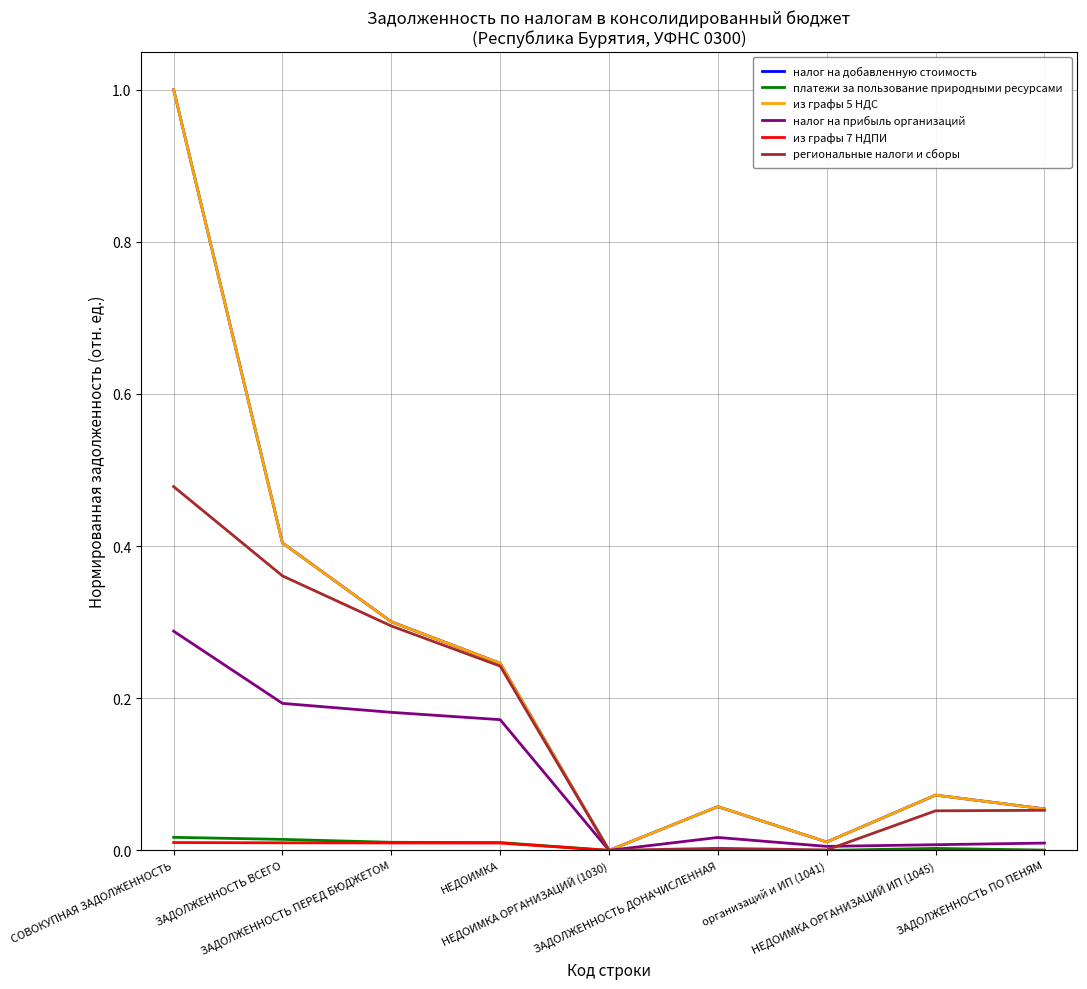

Which series has the widest spread of values?

налог на добавленную стоимость